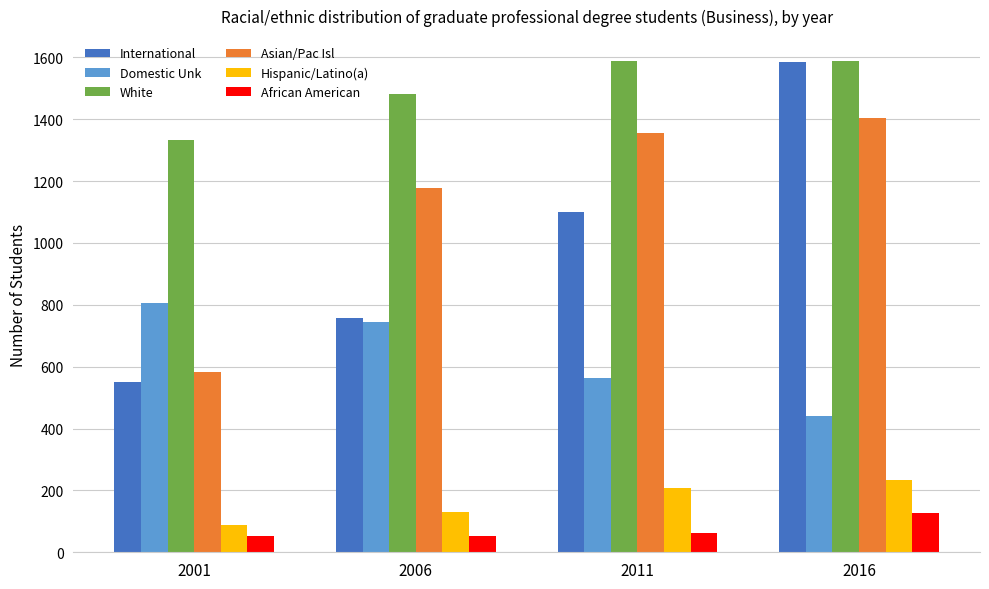

The Hispanic/Latino(a) series shows 89 at 2001. True or false?

True